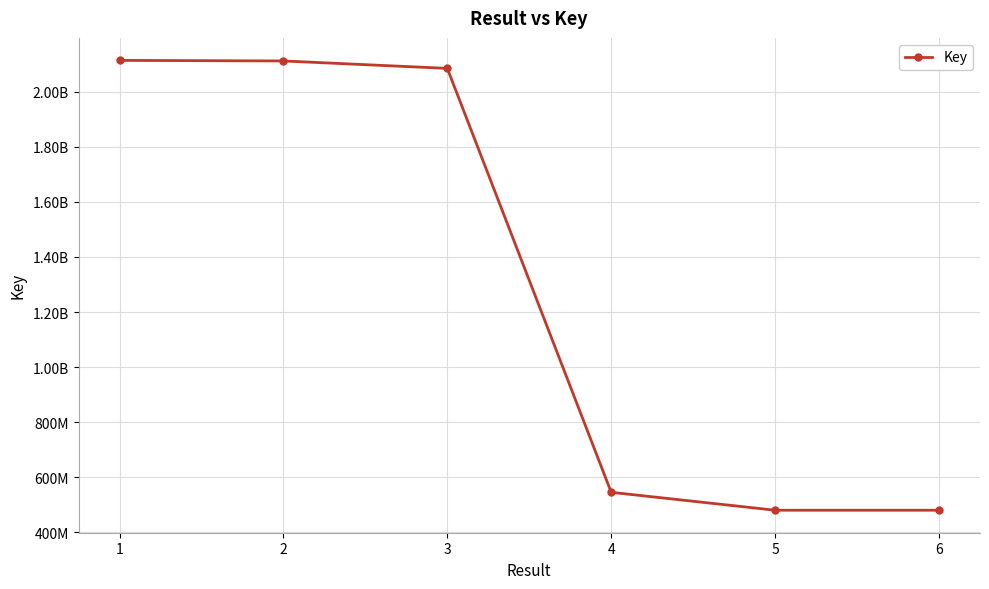

Which category has the lowest value across all series?

6